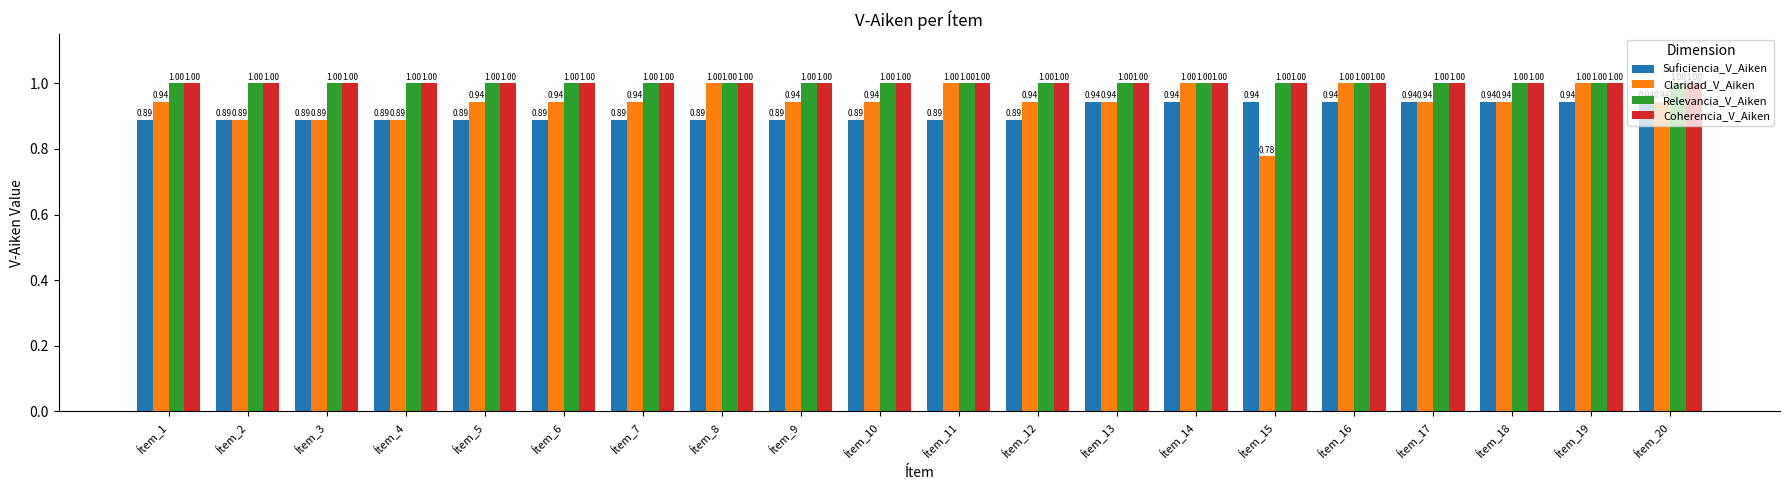

Is the value of Suficiencia_V_Aiken at Ítem_10 greater than the value of Relevancia_V_Aiken at Ítem_20?

No